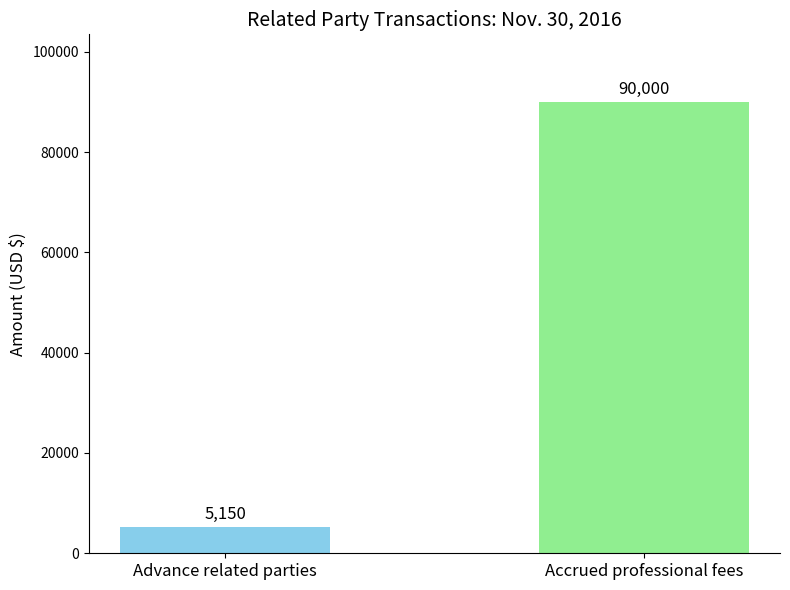

List the labels in order of value, largest first.

Accrued professional fees, Advance related parties